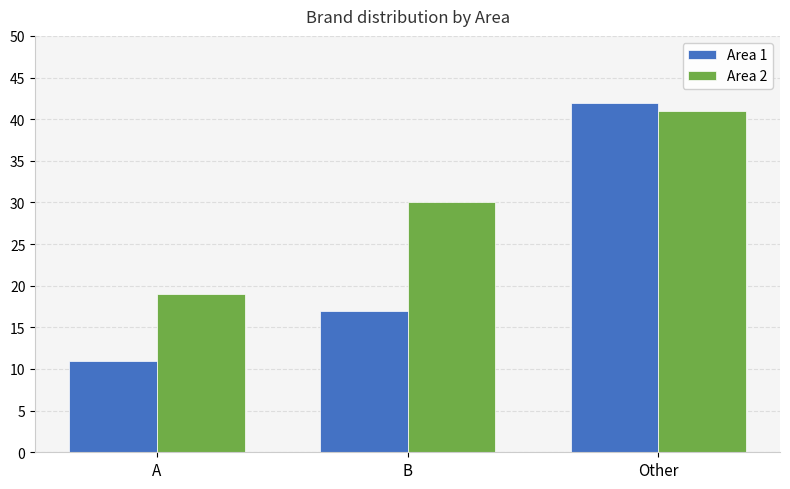

What is the spread (max minus min) of values at A?

8